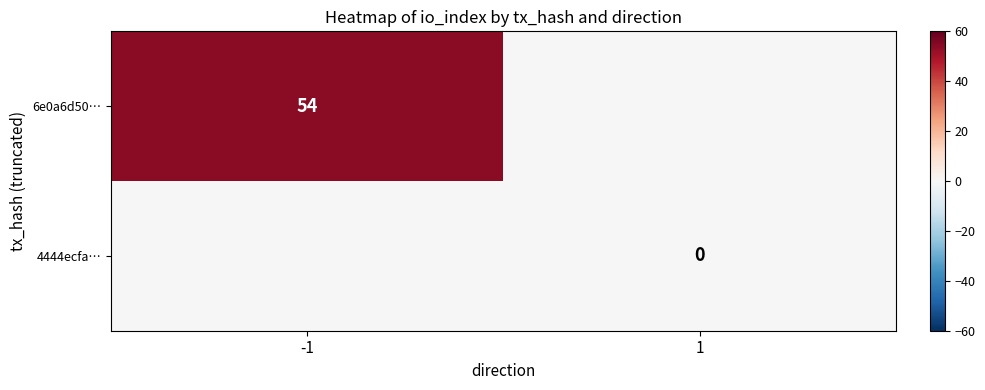

The value of 6e0a6d50… at -1 is 54. True or false?

True